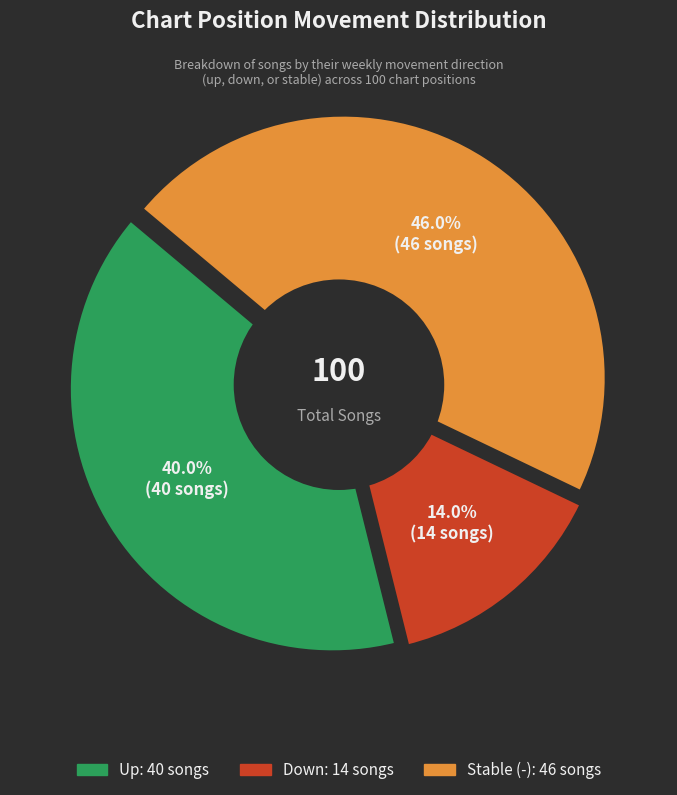

Which category has the smallest portion of the pie?

down